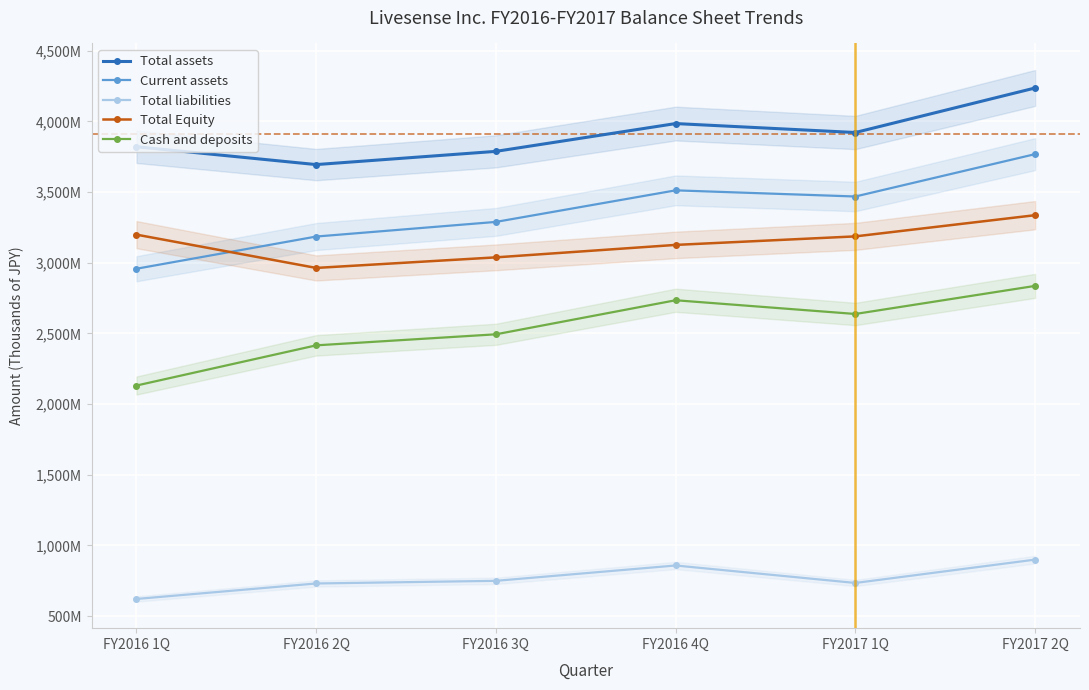

Reading left to right, what are all the values shown in this chart?

Total assets: 3819884	3693842	3787358	3983939	3920653	4235605
Current assets: 2957164	3184849	3288376	3511581	3468071	3767645
Total liabilities: 621545	730966	749725	858230	734659	899742
Total Equity: 3198338	2962875	3037632	3125708	3185993	3335863
Cash and deposits: 2130992	2415270	2493400	2734272	2637206	2835721